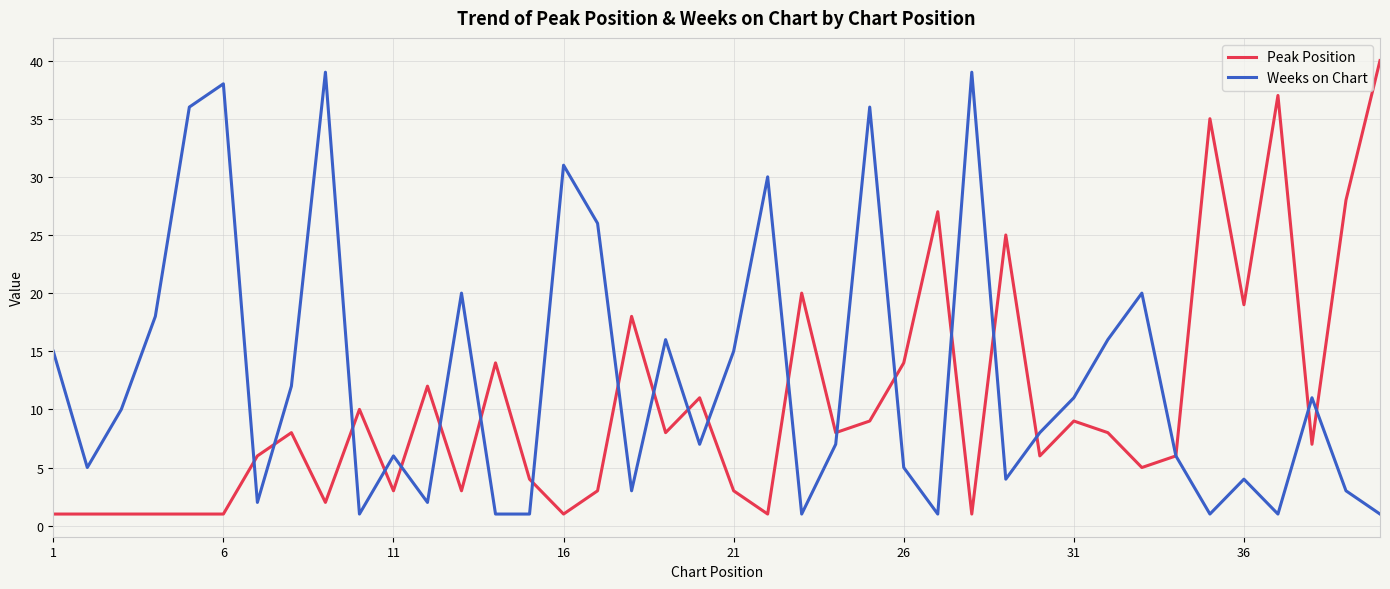

What is the maximum value shown in the chart?

40